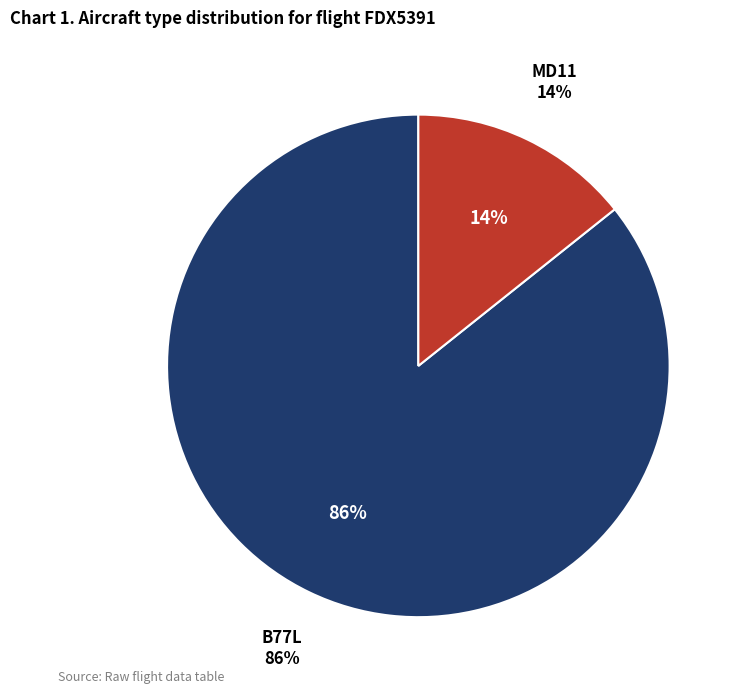

Approximately how many times larger is the value at MD11 compared to B77L?

0.2